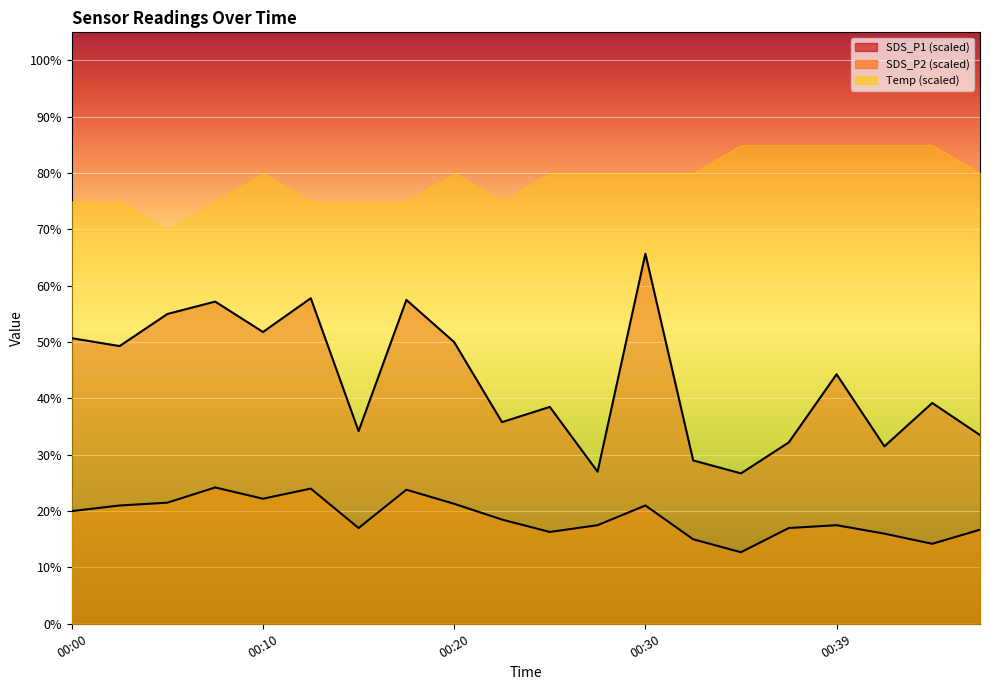

What are all the series names shown in the legend?

SDS_P1 (scaled), SDS_P2 (scaled), Temp (scaled)